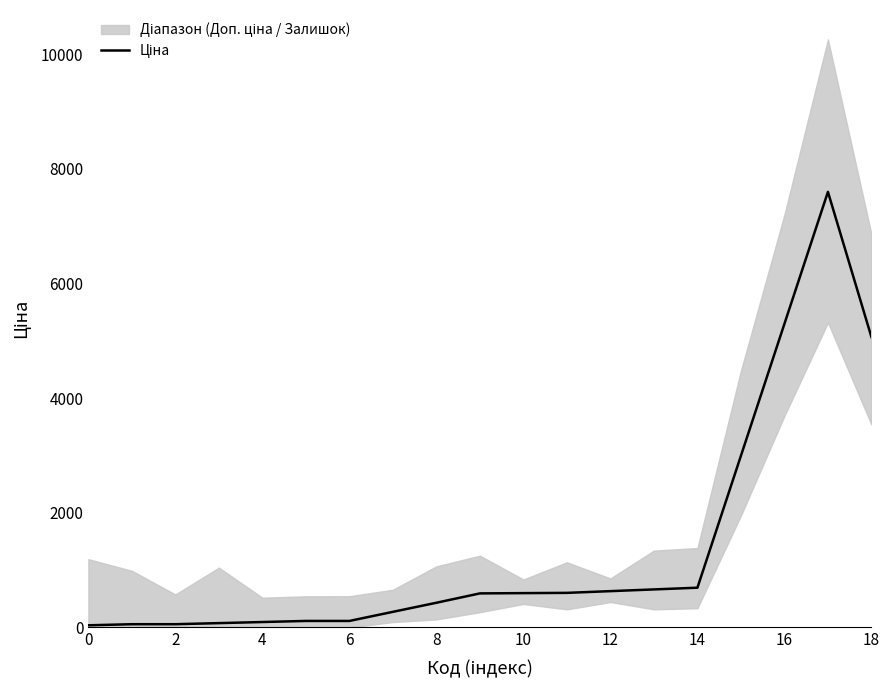

Is it true that the value at 13 is 181.5?

False